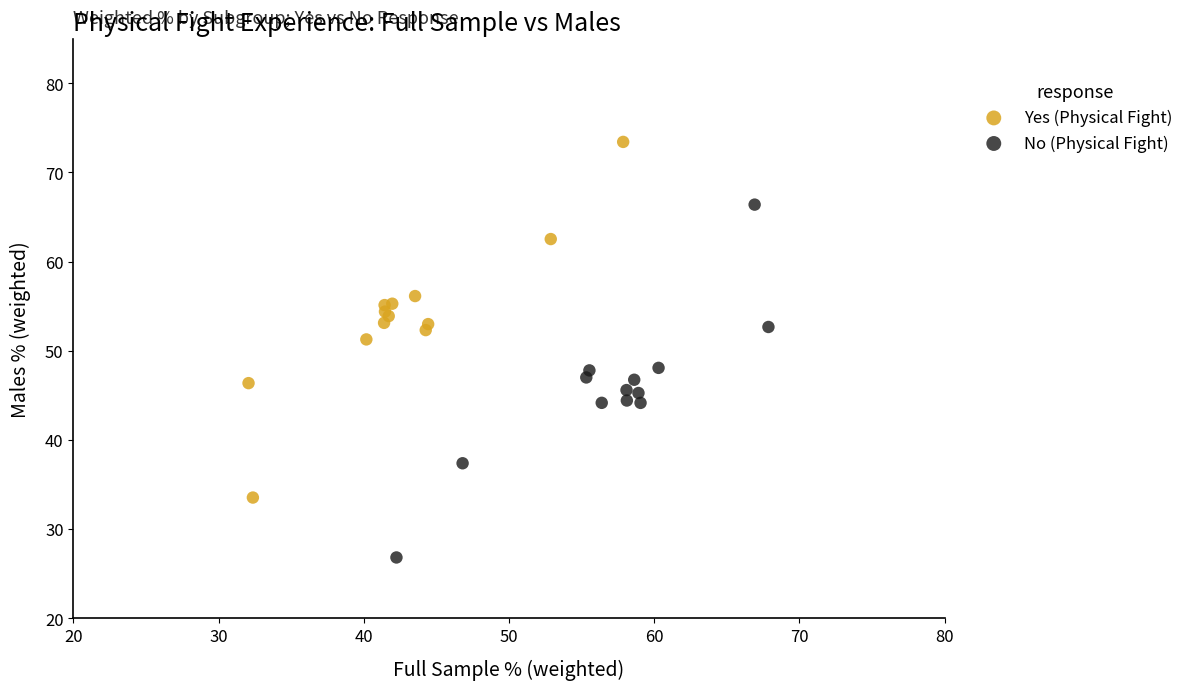

Which series reaches the minimum Y coordinate?

No (Physical Fight)